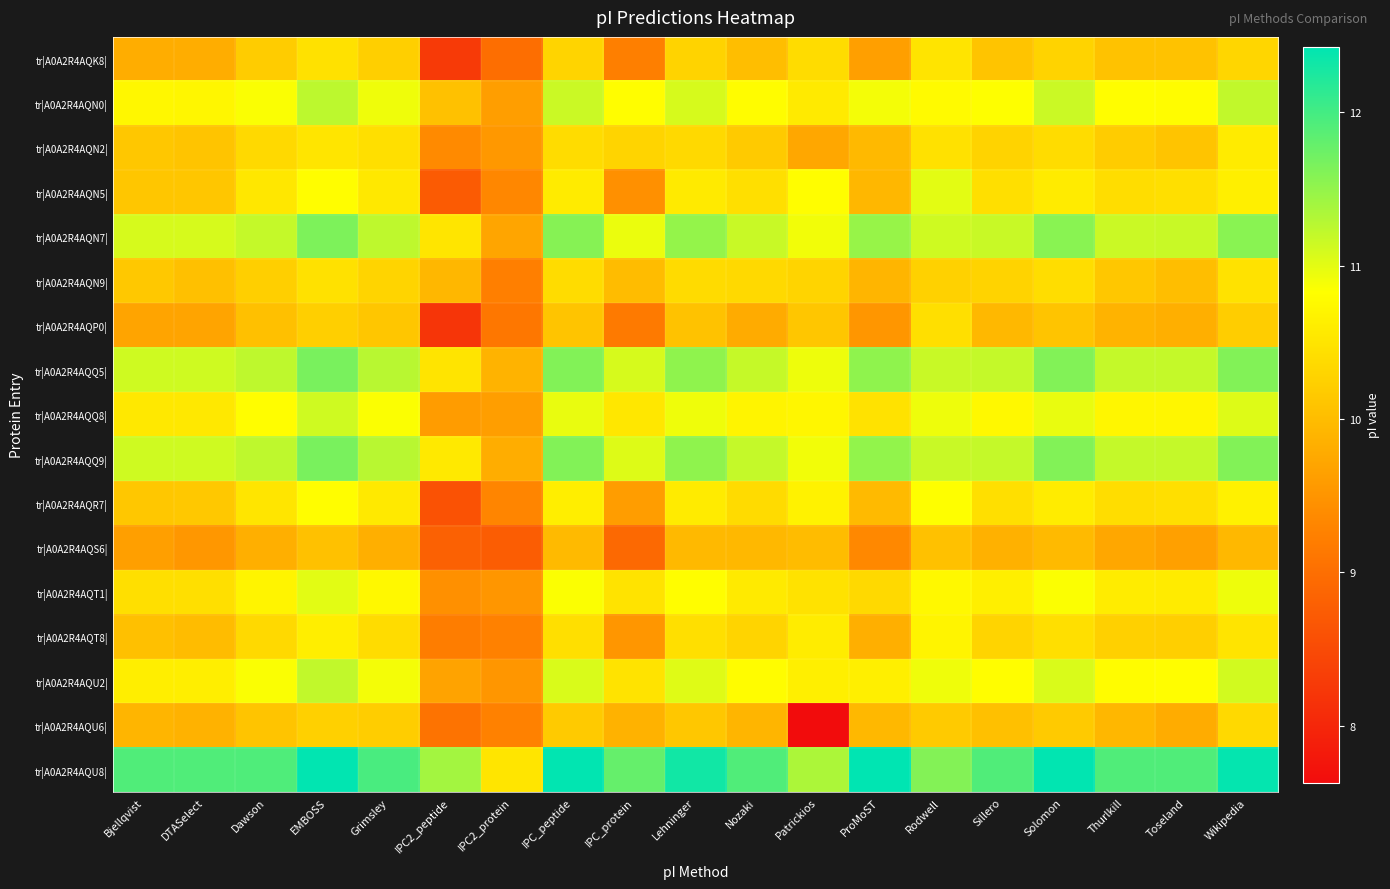

What is the spread (max minus min) of values at Nozaki?

2.1